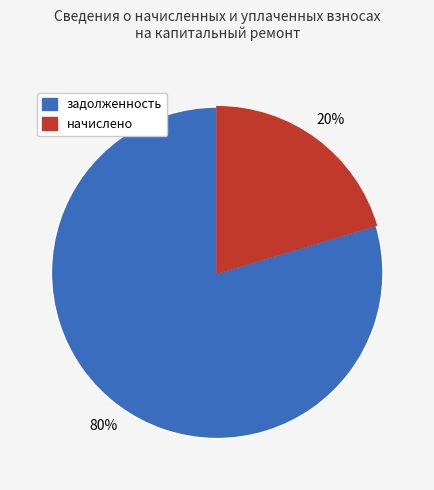

Does any single category account for the majority?

Yes